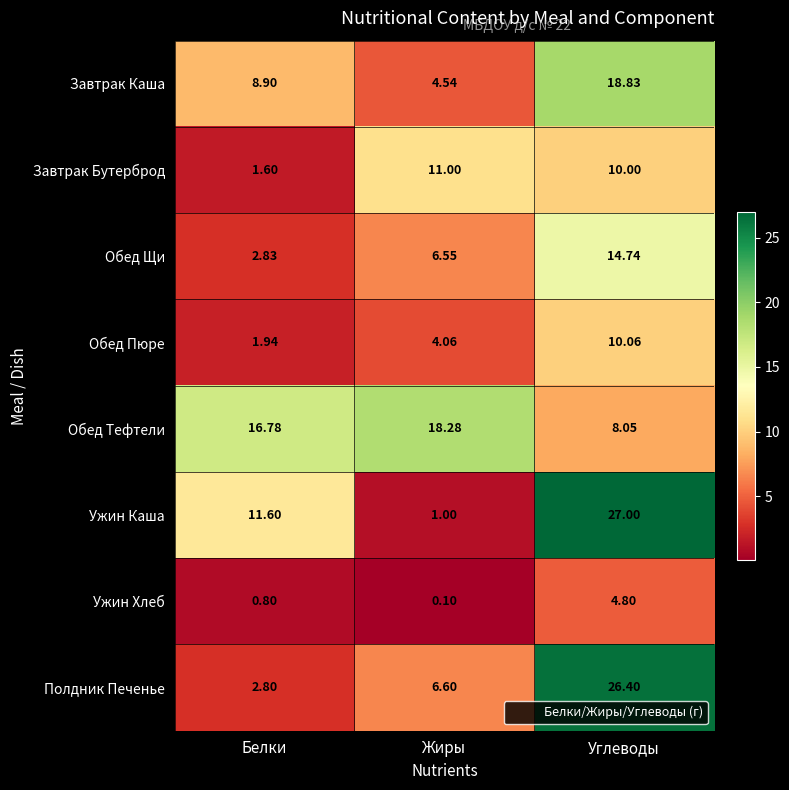

At Жиры, list the series in order from largest to smallest.

Обед Тефтели, Завтрак Бутерброд, Полдник Печенье, Обед Щи, Завтрак Каша, Обед Пюре, Ужин Каша, Ужин Хлеб